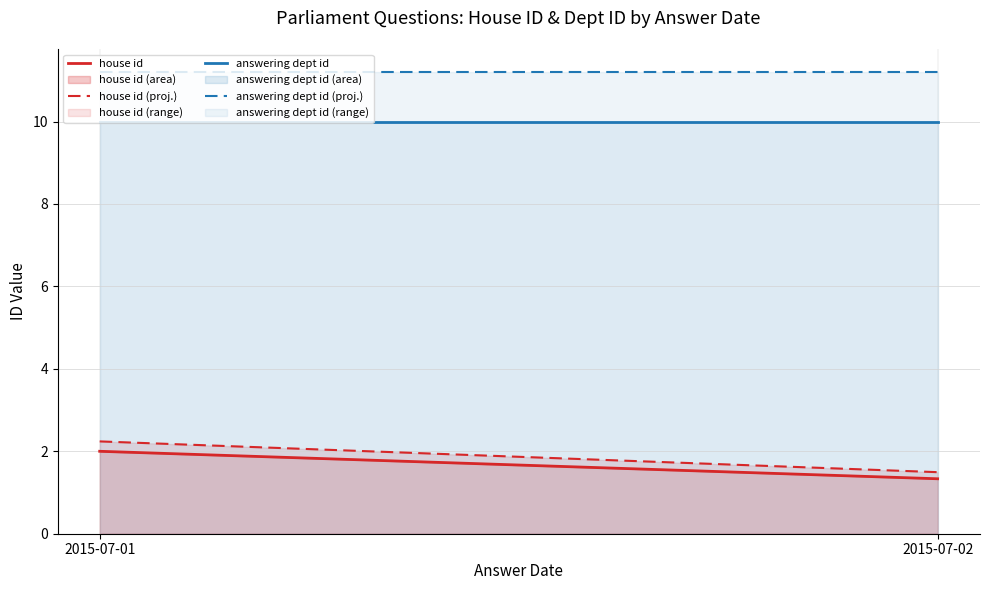

Between 2015-07-01 and 2015-07-02, which is larger?

2015-07-01